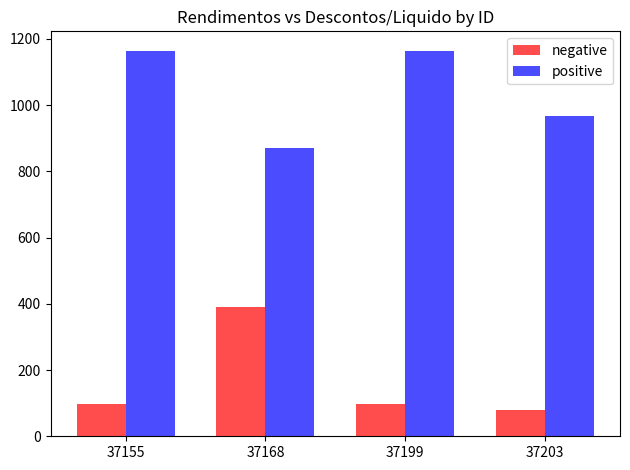

Reading left to right, what are all the values shown in this chart?

negative: 37155=97.9	37168=390.7	37199=97.9	37203=78.4
positive: 37155=1164.5	37168=871.7	37199=1164.5	37203=966.6